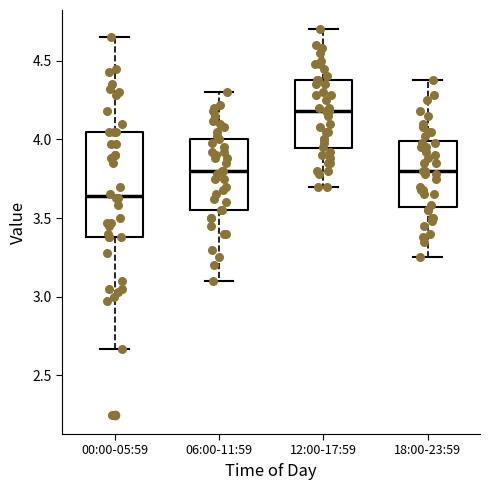

Which box has the highest median line?

12:00-17:59